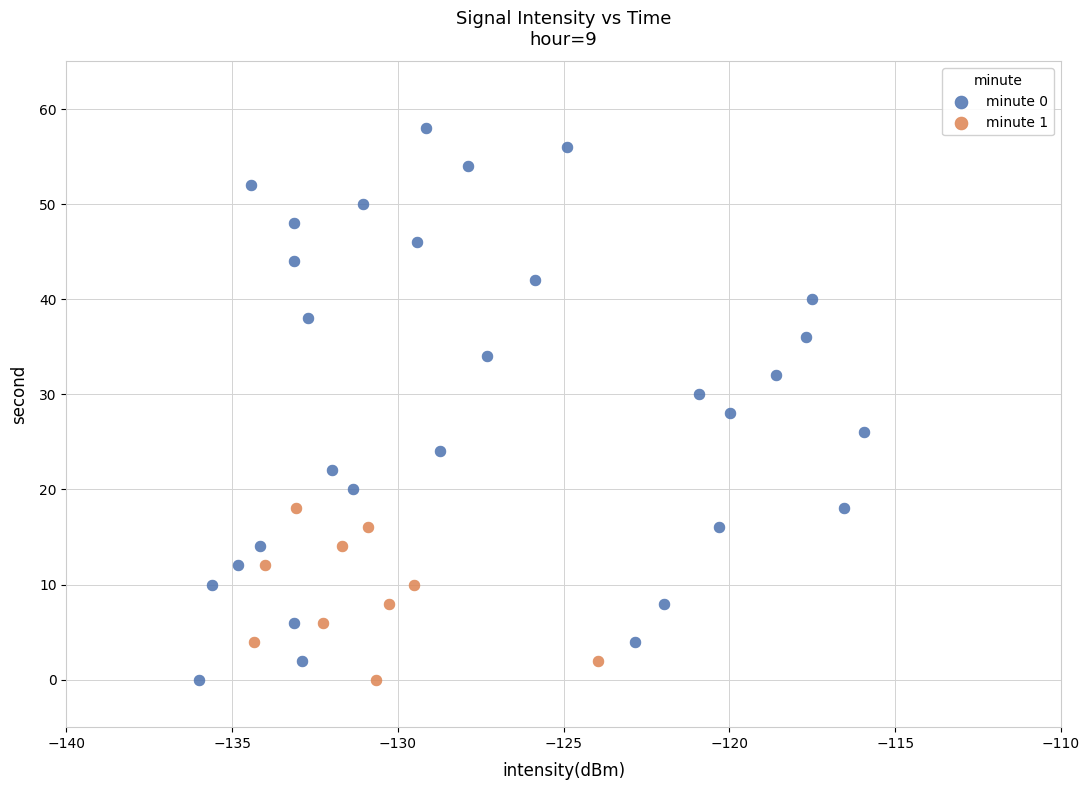

Which series has the largest Y range (max minus min)?

minute 0